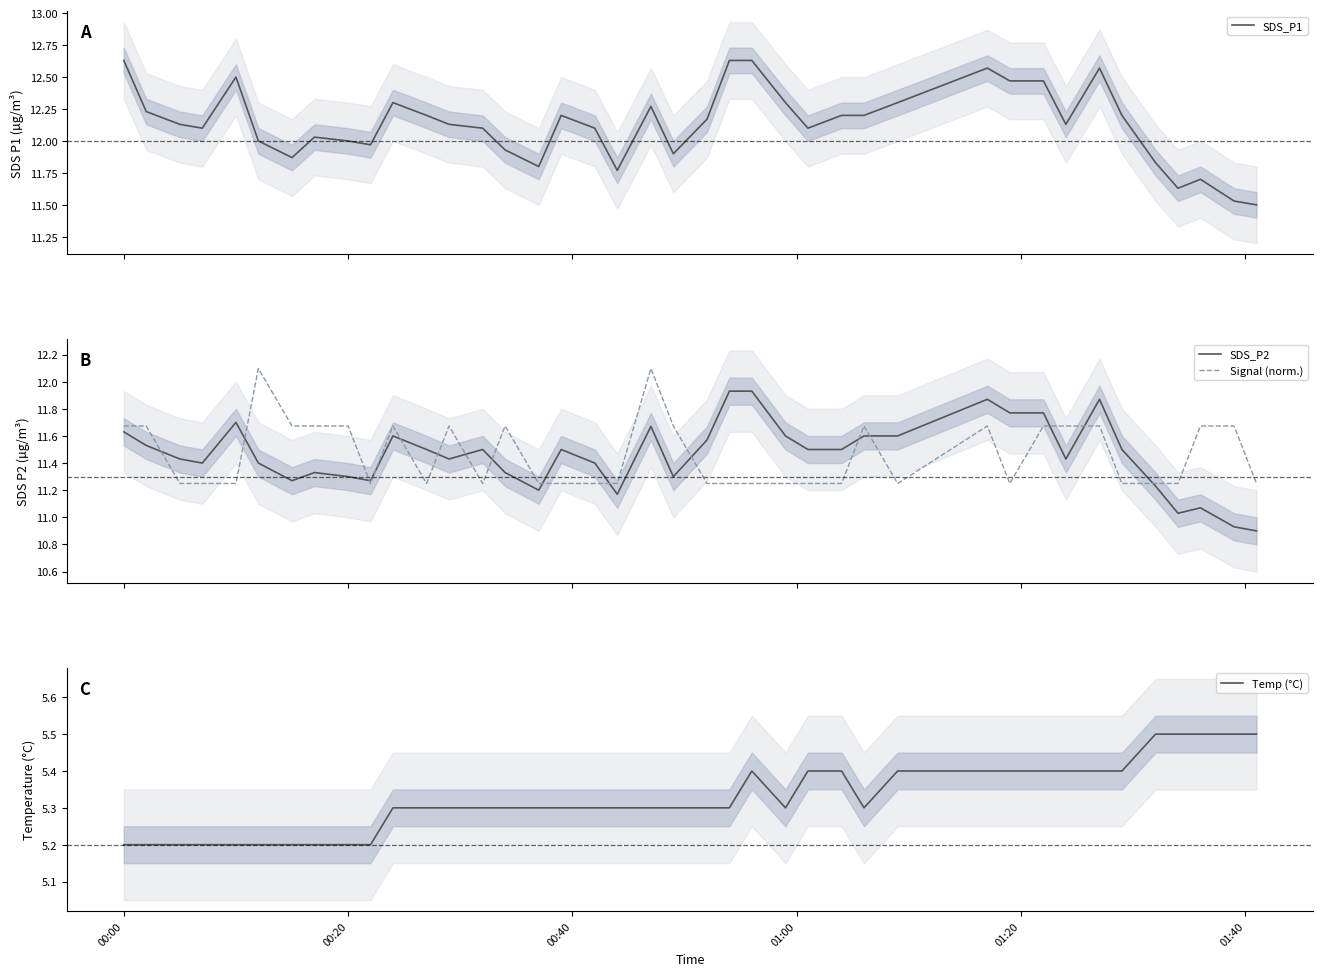

What is the greatest value displayed?

12.6